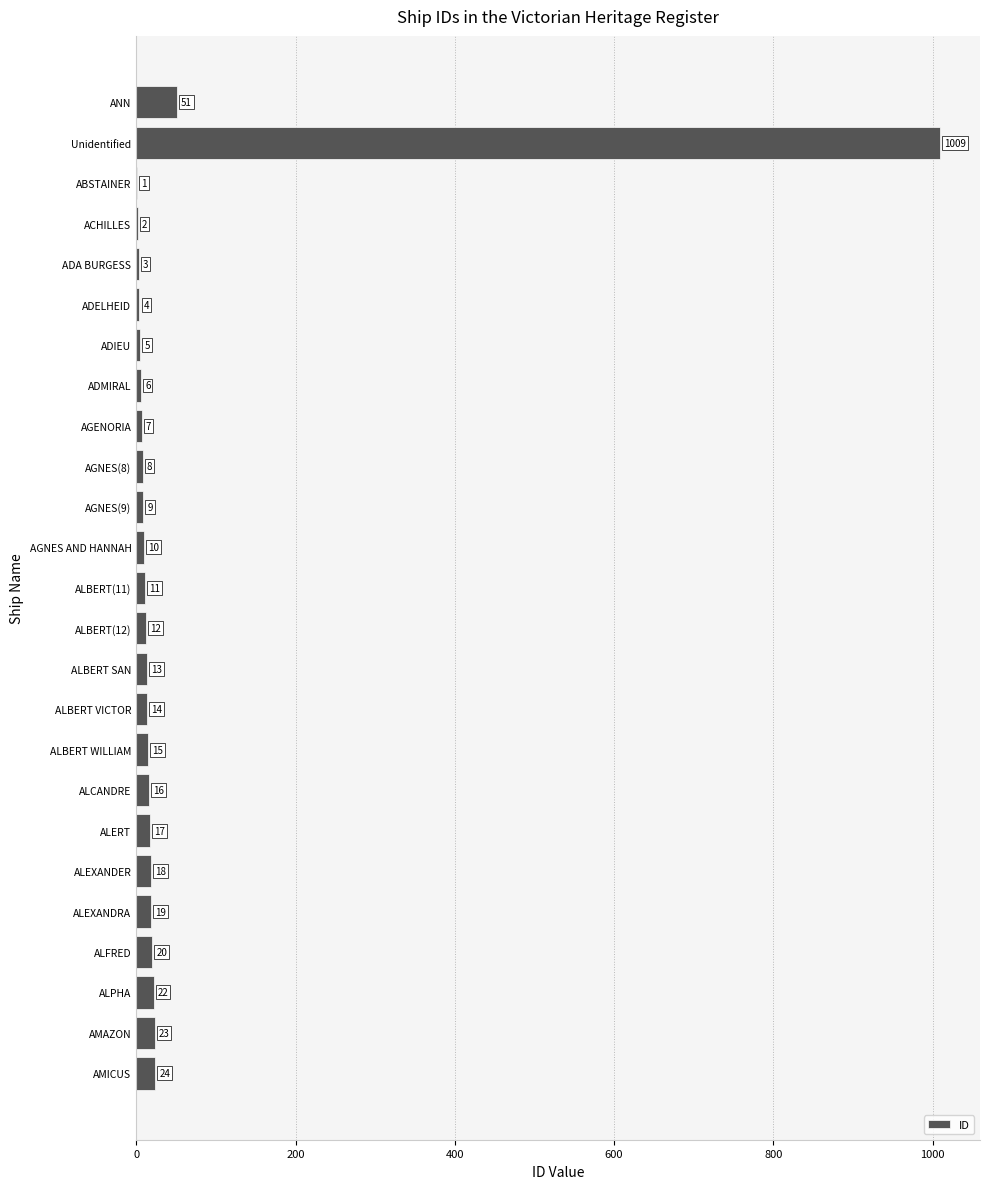

At which category does the chart reach its peak across all series?

Unidentified